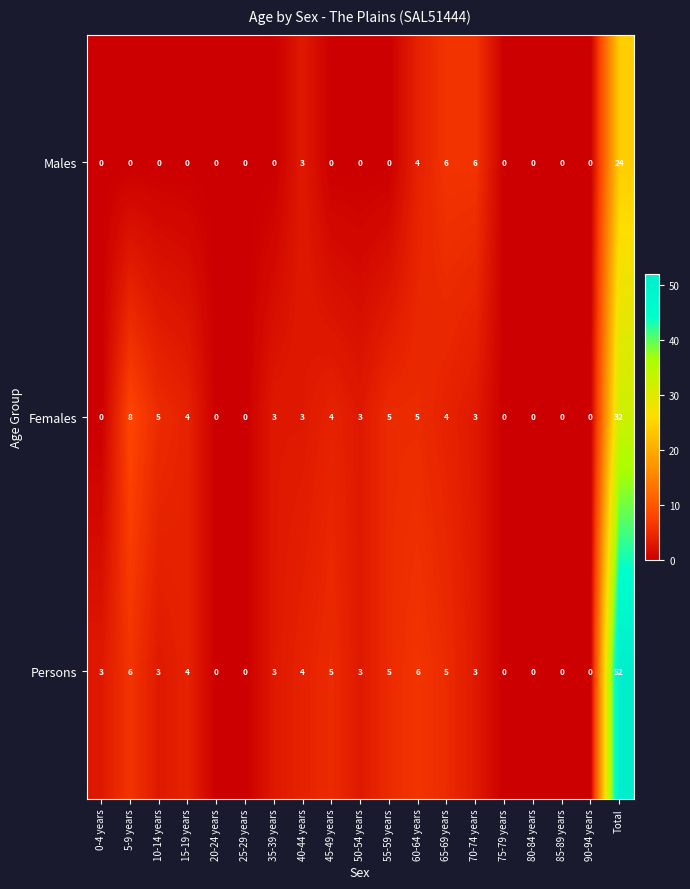

At which label does Persons reach its peak?

Total